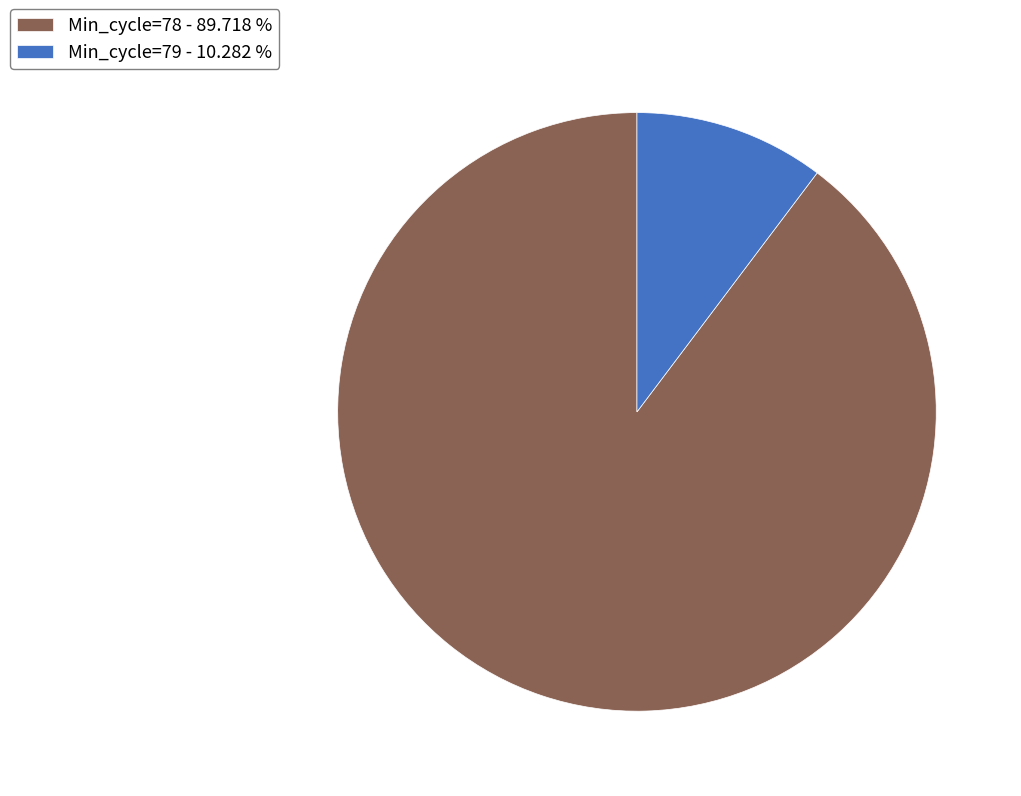

Which category has the biggest portion of the pie?

Min_cycle=78 - 89.718 %